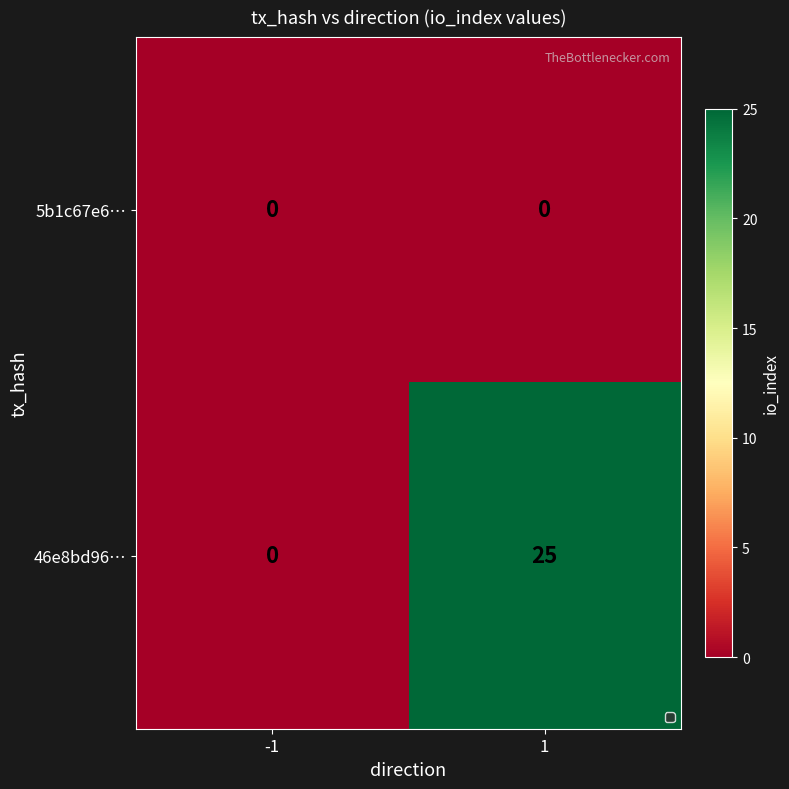

List the series in order of their overall mean, lowest first.

5b1c67e6…, 46e8bd96…